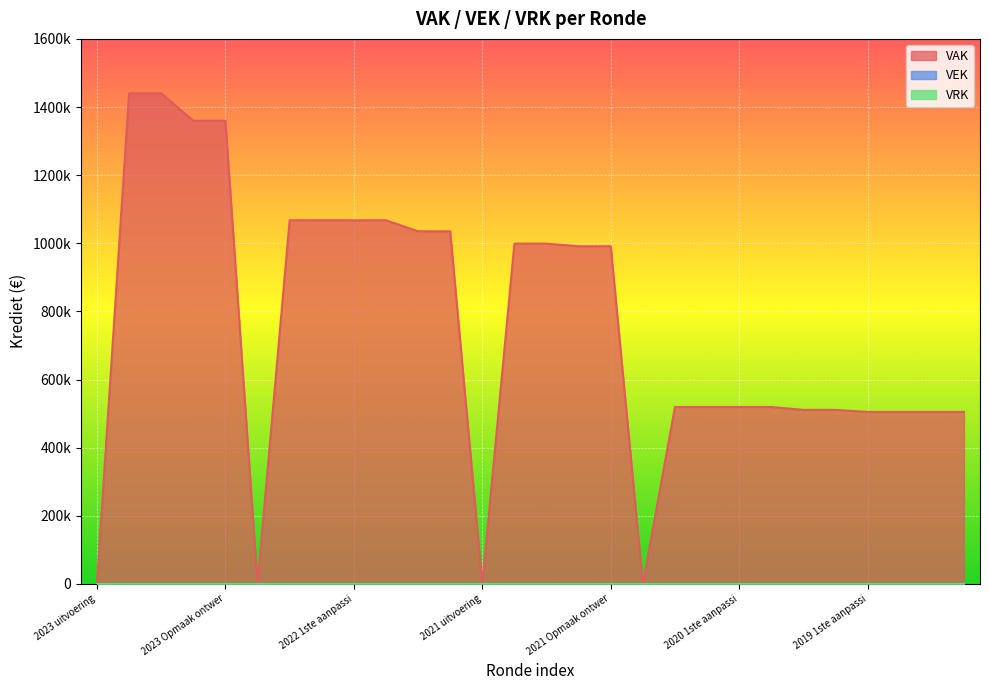

How many categories are shown in the chart?

28